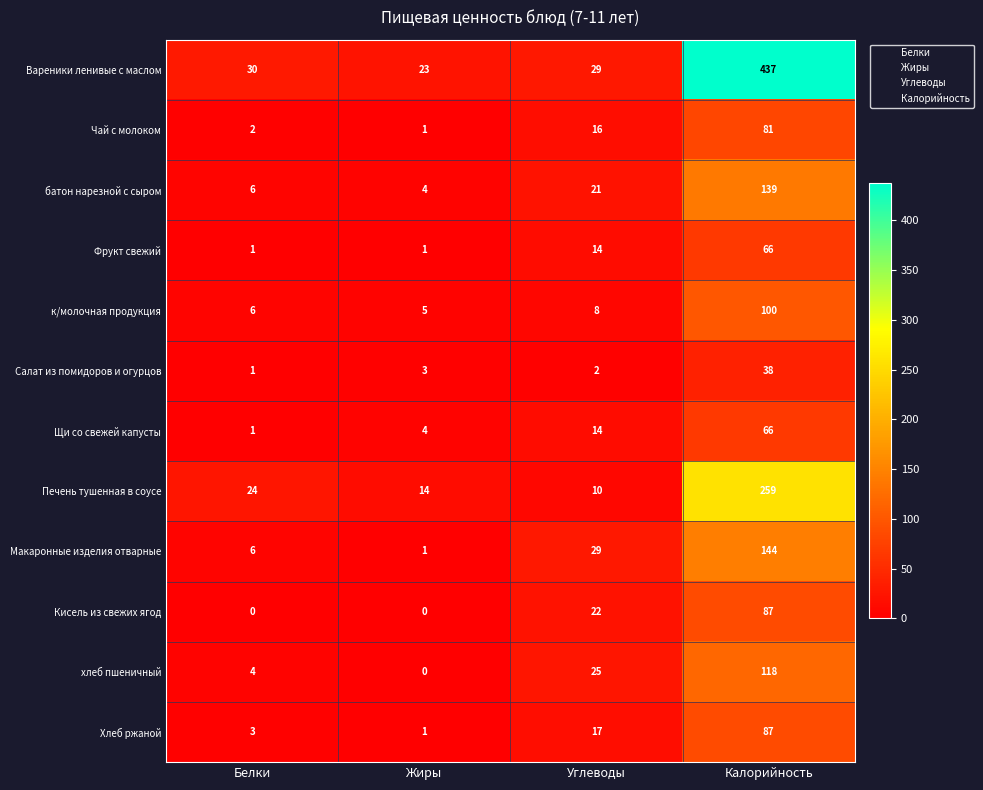

What is the sum of all батон нарезной с сыром values?

170